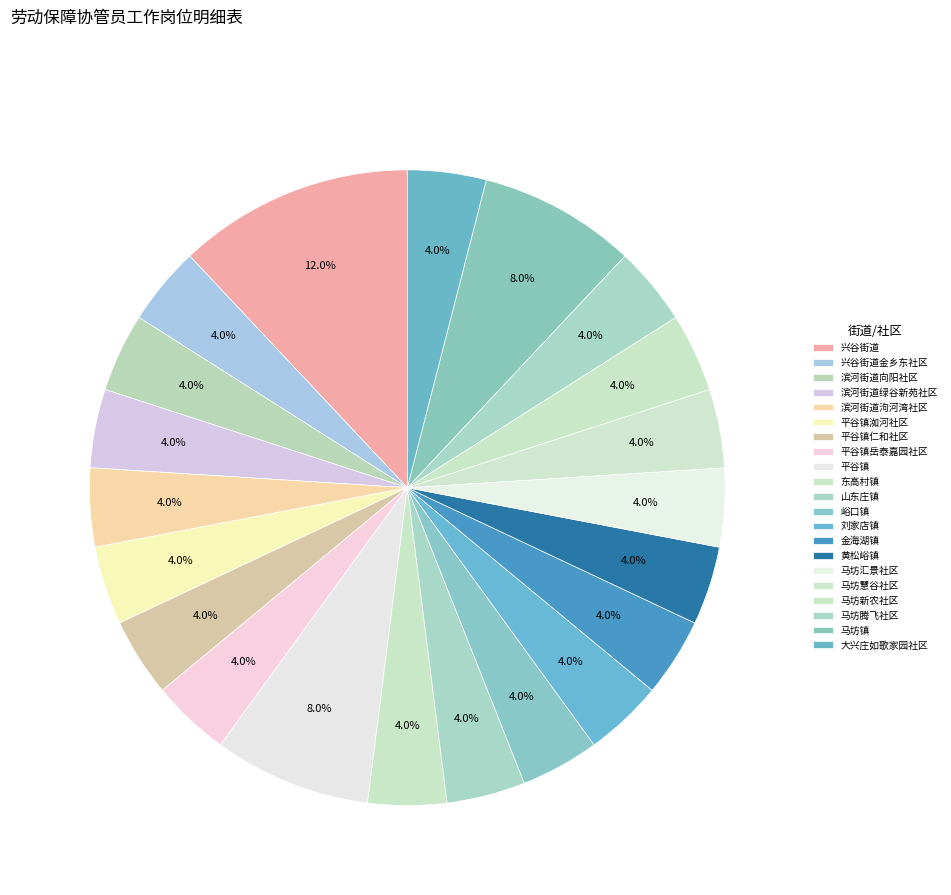

How much of the chart is everything except 平谷镇洳河社区?

96.0%